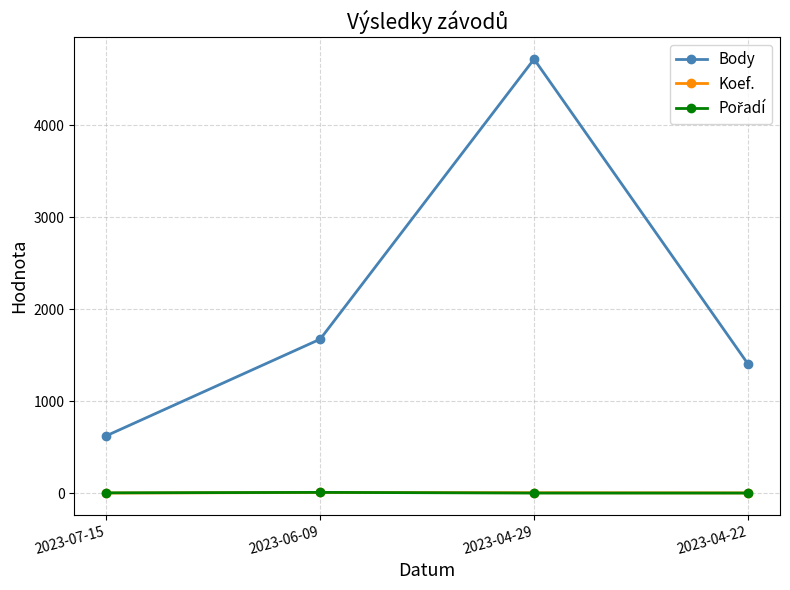

What is the difference between the maximum and minimum values in the Body series?

4097